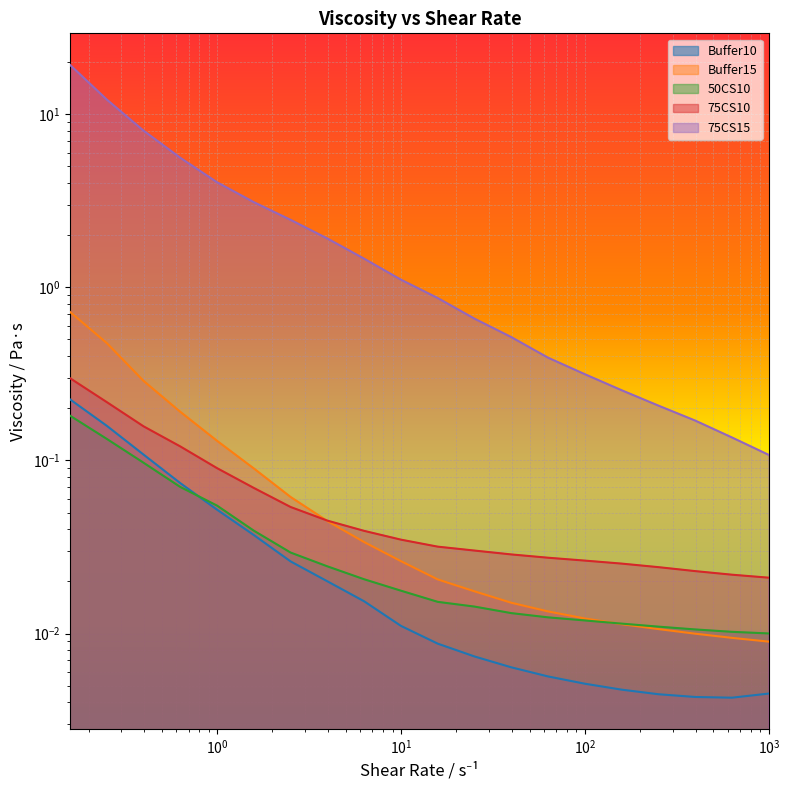

Reading right to left, extract all data points from this chart.

Buffer10: 0.0	0.0	0.0	0.0	0.0	0.0	0.0	0.0	0.0	0.0	0.0	0.0	0.0	0.0	0.0	0.1	0.1	0.1	0.2	0.2
Buffer15: 0.0	0.0	0.0	0.0	0.0	0.0	0.0	0.0	0.0	0.0	0.0	0.0	0.0	0.1	0.1	0.1	0.2	0.3	0.5	0.7
50CS10: 0.0	0.0	0.0	0.0	0.0	0.0	0.0	0.0	0.0	0.0	0.0	0.0	0.0	0.0	0.0	0.1	0.1	0.1	0.1	0.2
75CS10: 0.0	0.0	0.0	0.0	0.0	0.0	0.0	0.0	0.0	0.0	0.0	0.0	0.0	0.1	0.1	0.1	0.1	0.2	0.2	0.3
75CS15: 0.1	0.1	0.2	0.2	0.3	0.3	0.4	0.5	0.7	0.9	1.1	1.5	1.9	2.5	3.1	4.0	5.6	8.0	12.2	19.3